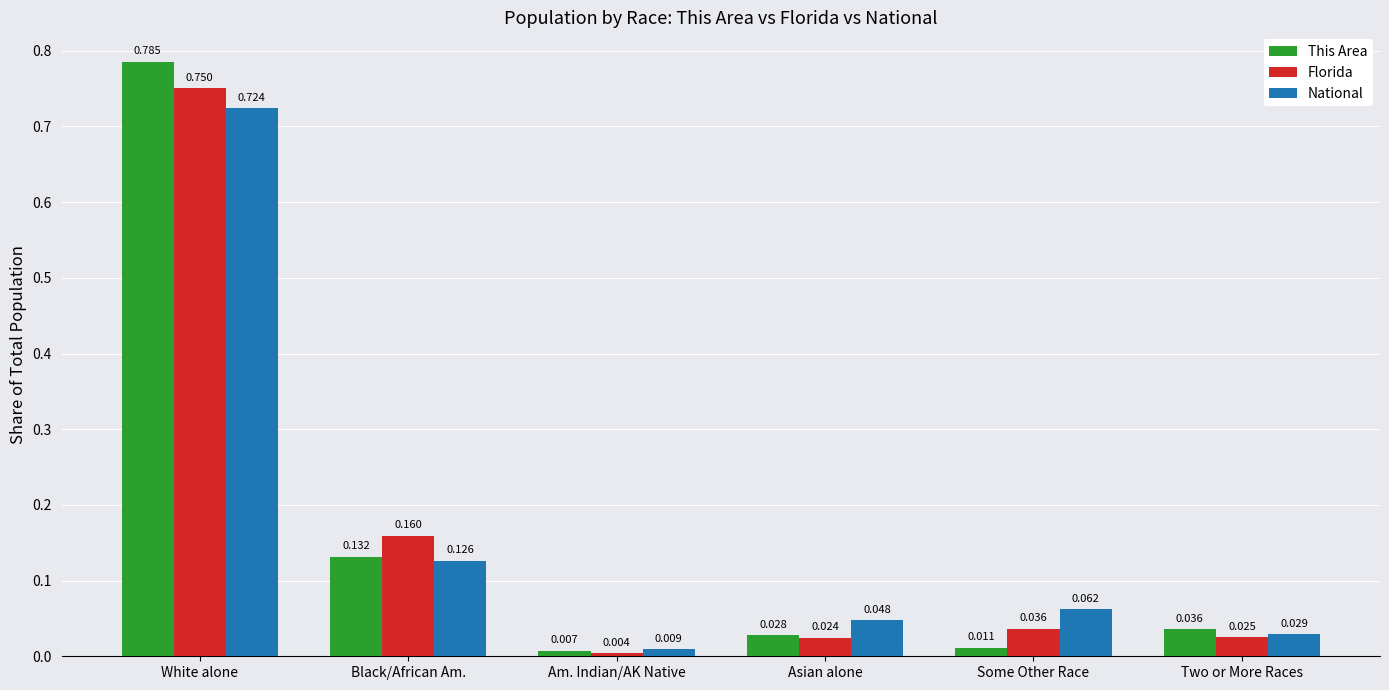

Is the value of Florida at Two or More Races greater than the value of This Area at Two or More Races?

No